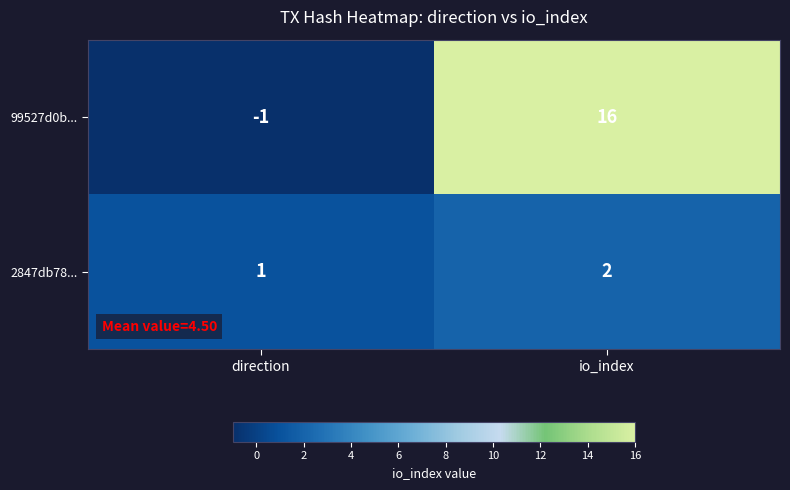

What is the maximum value shown in the chart?

16